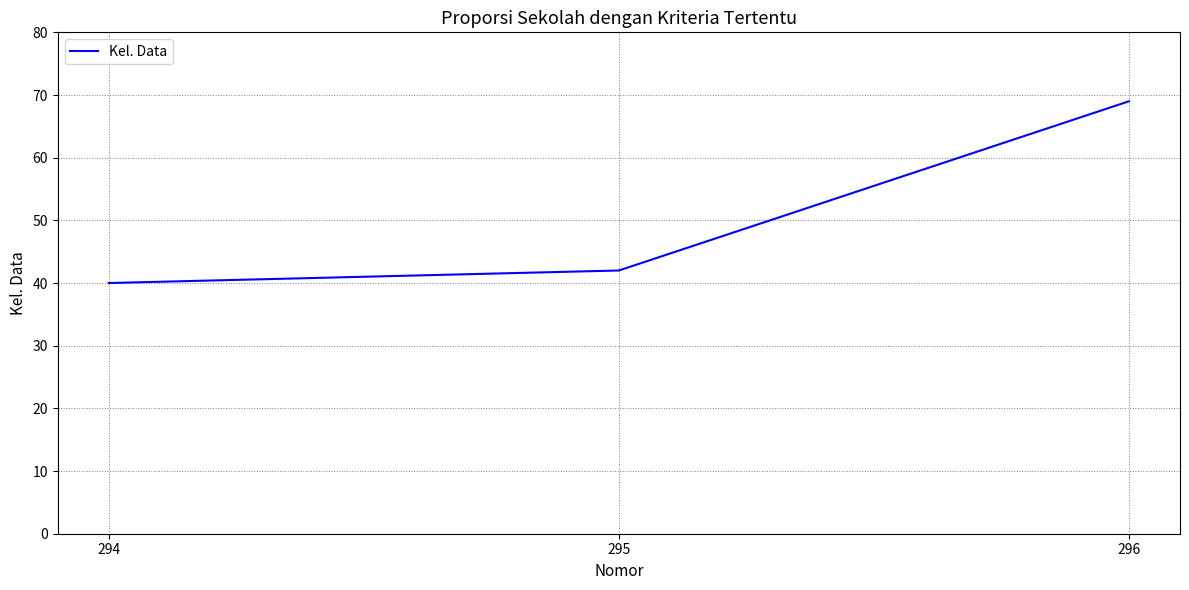

Reading left to right, list all the values displayed in this chart.

40	42	69